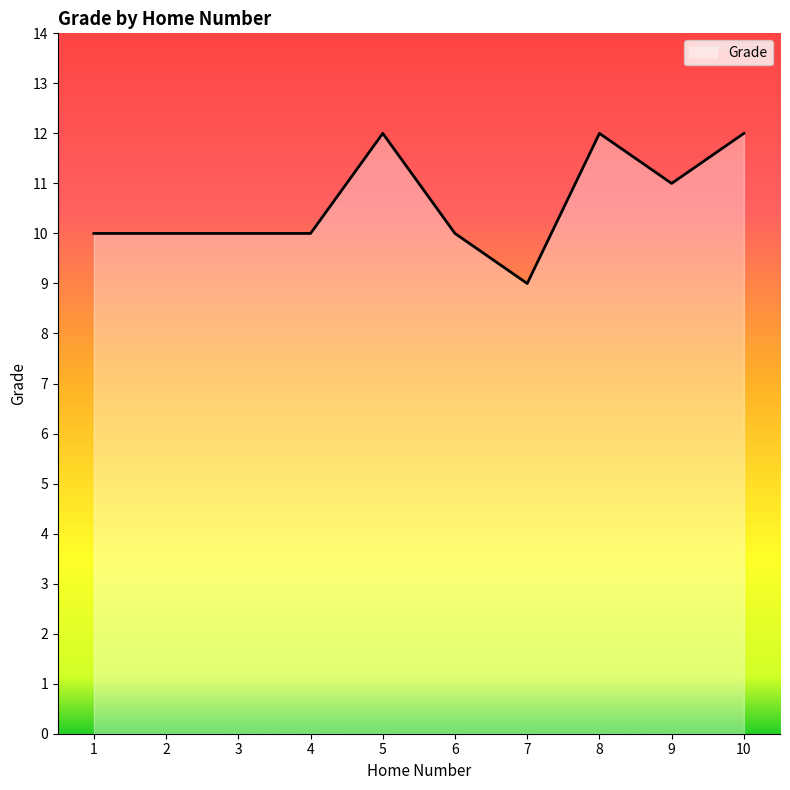

True or false: the data shows 4 at 8.

False